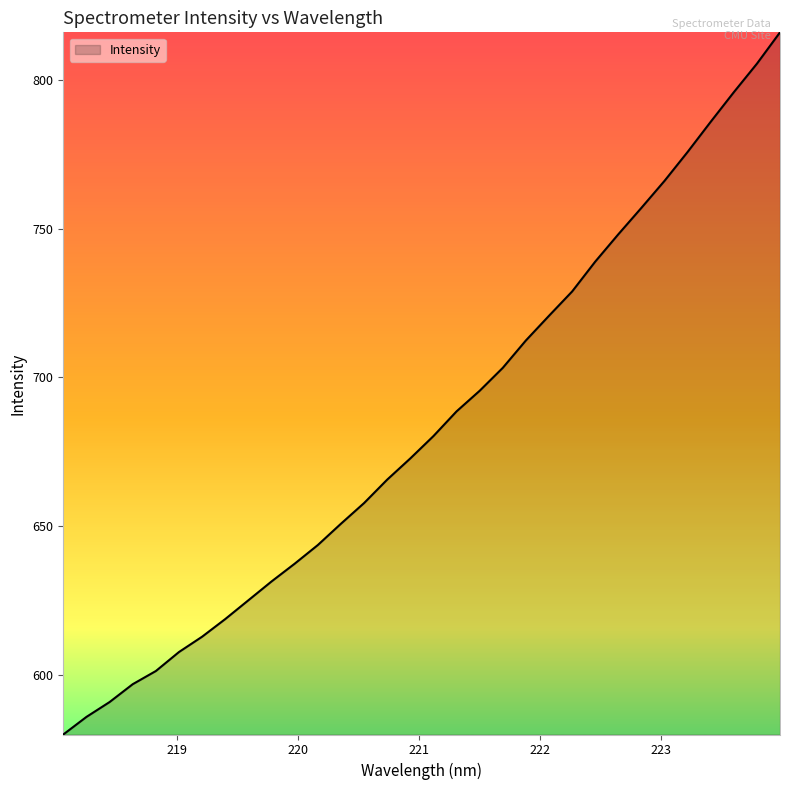

What is the smallest value displayed?

580.1